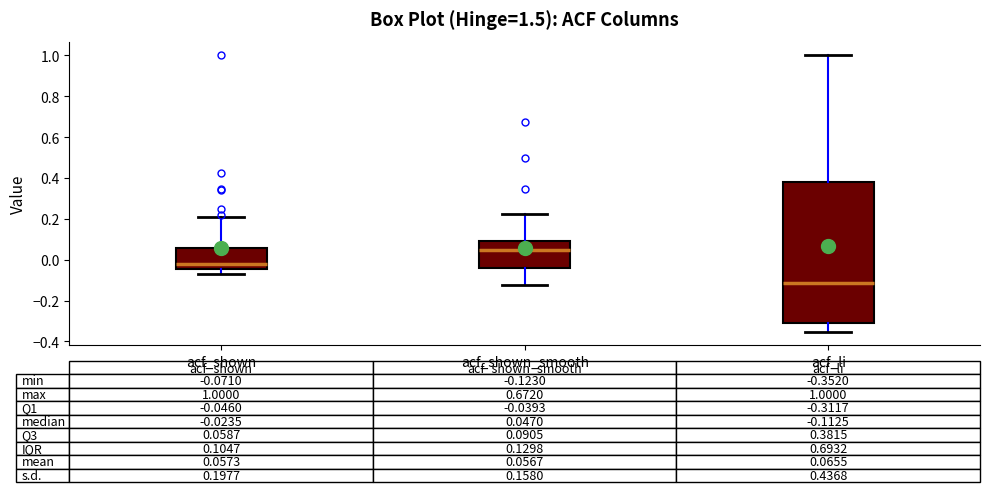

Which box is the tallest, from its lower edge to its upper edge?

acf_li